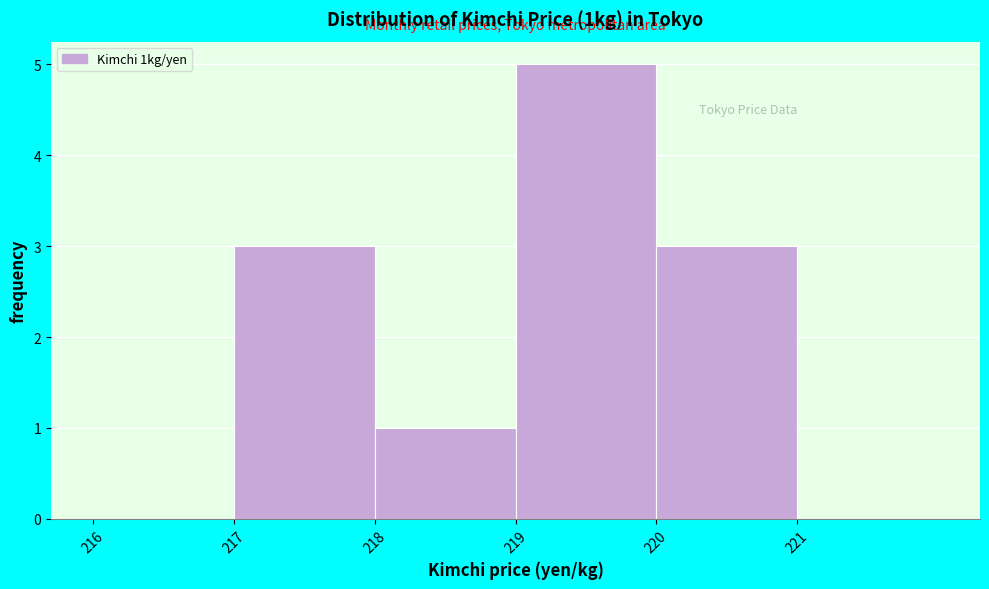

Reading left to right, transcribe this chart: for each bar, give the range it covers on the x-axis and its height. The values are not printed on the chart, so give them approximately, as read against the axis.

216 to 217: 0
217 to 218: 3
218 to 219: 1
219 to 220: 5
220 to 221: 3
221 to 222: 0